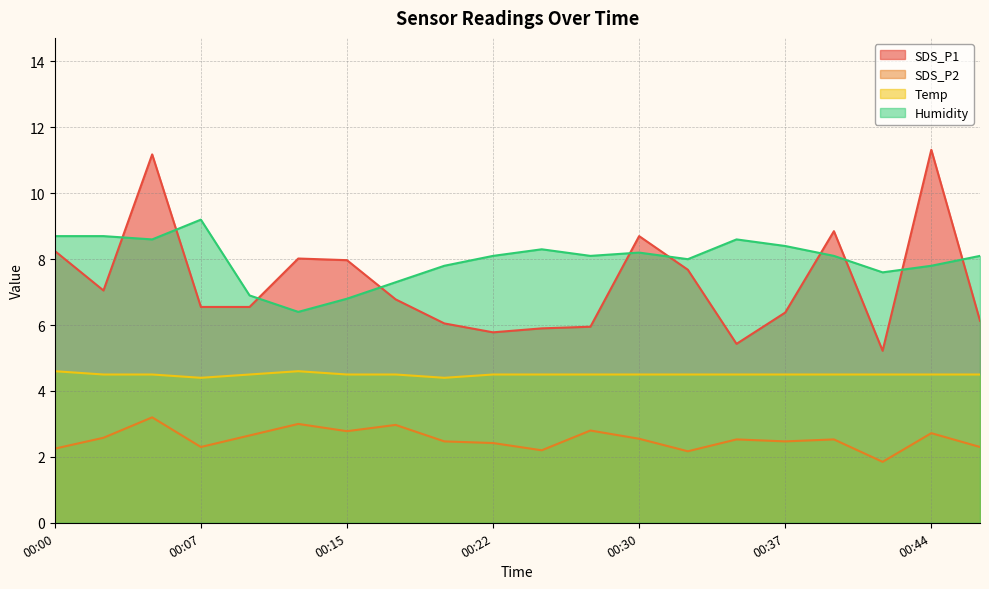

How many lines are shown in the chart?

4